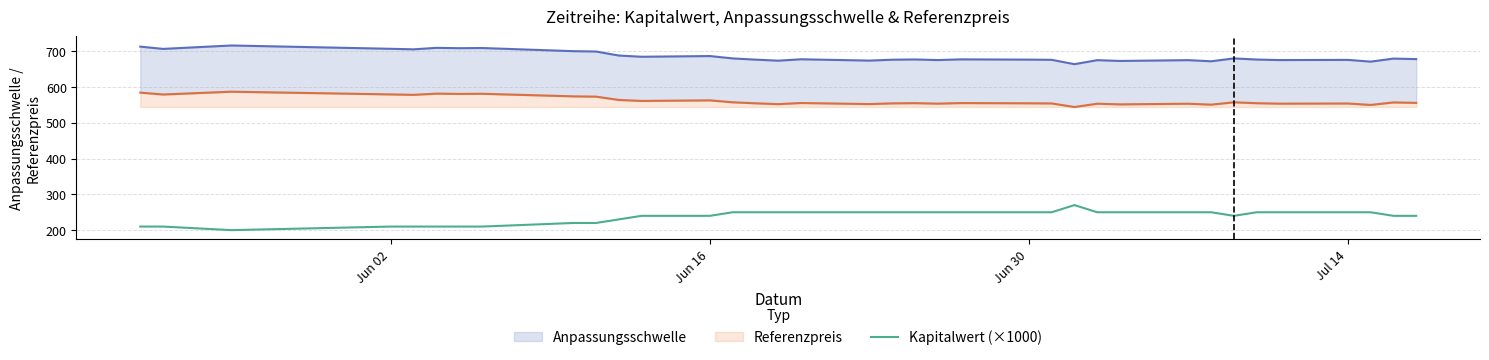

The chart shows a value of 167 at 20. True or false?

False